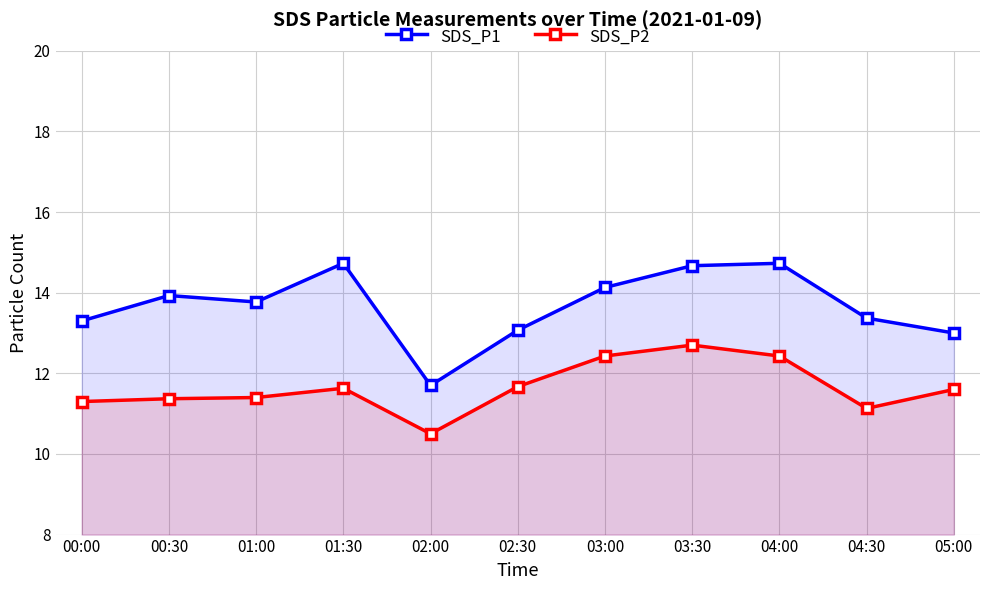

True or false: SDS_P2 and SDS_P1 intersect in this chart.

False